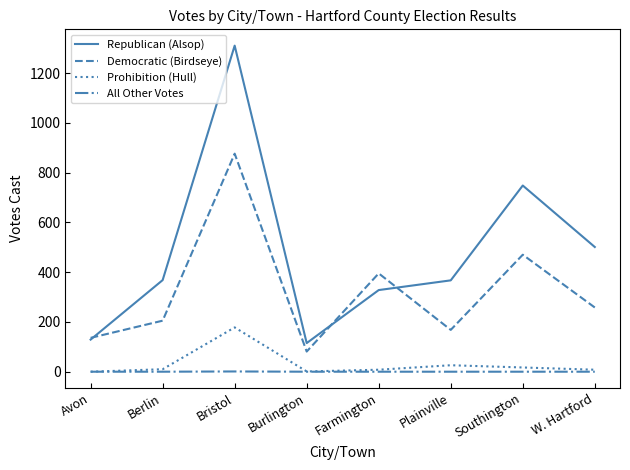

How many lines are shown in the chart?

4